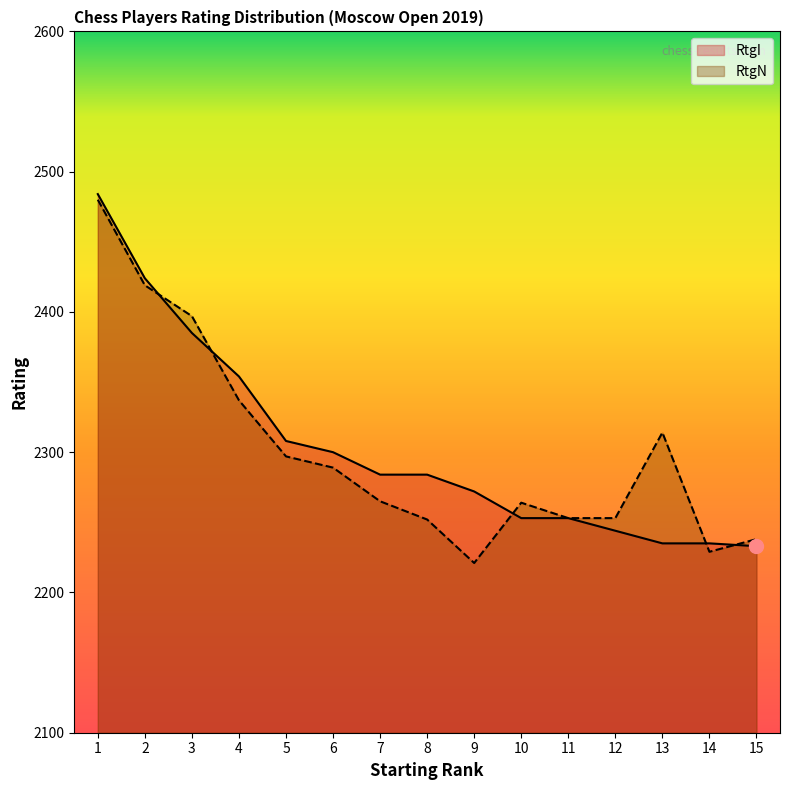

How many times do RtgN and RtgI cross each other?

5